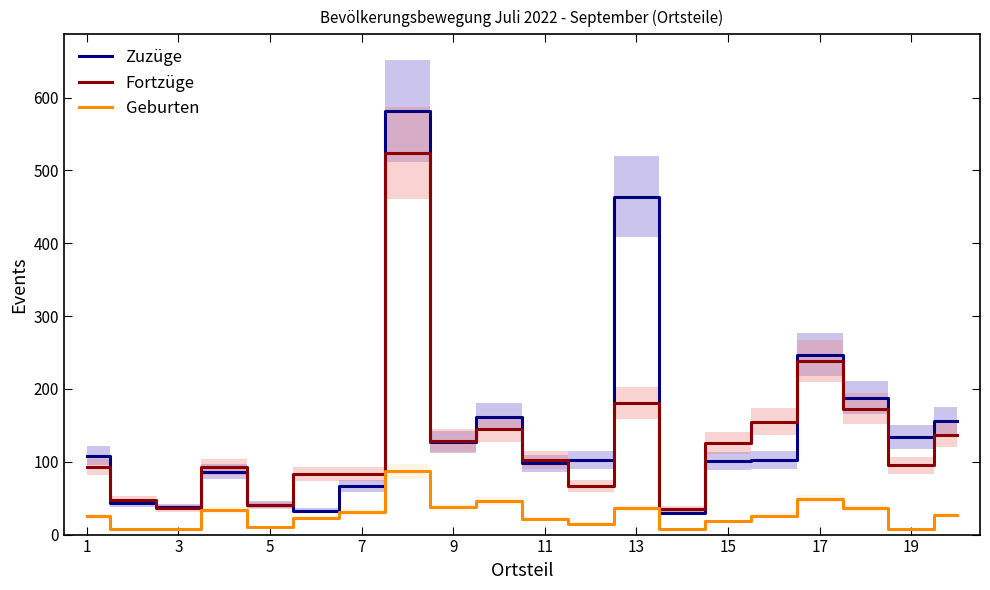

The value of Fortzüge at 15 is 126. True or false?

True